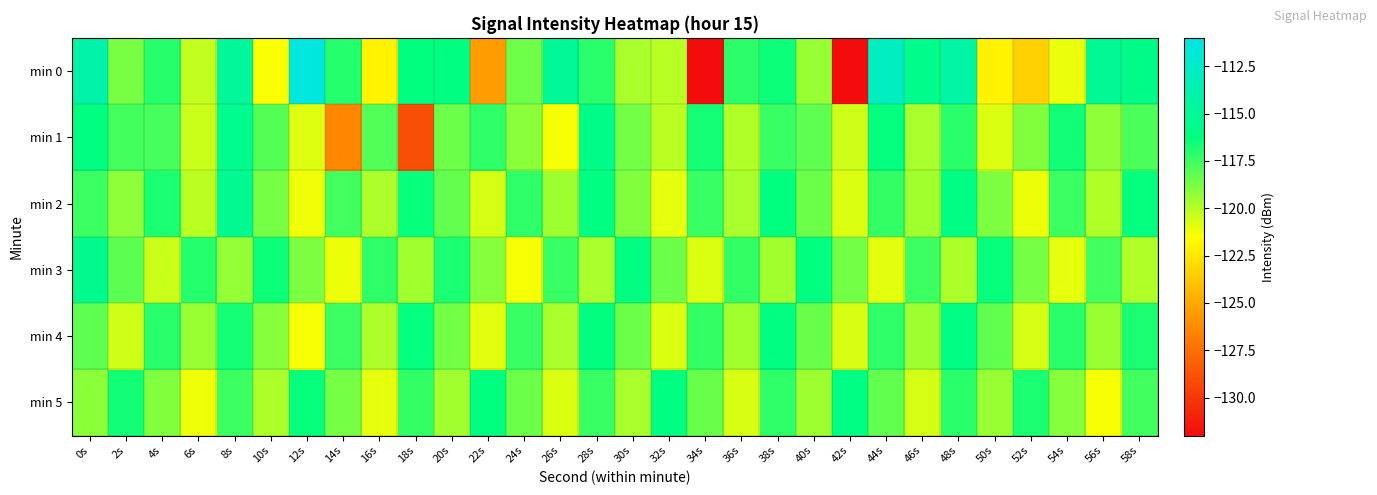

Which series has the widest spread of values?

min 0